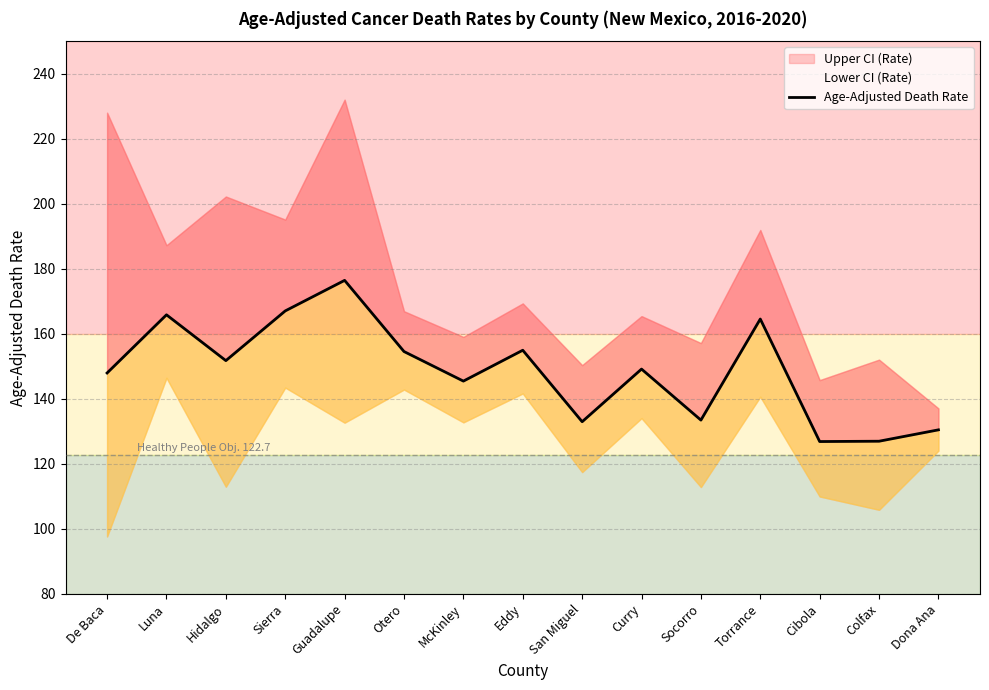

Where is the data nearest to the value 151?

Hidalgo